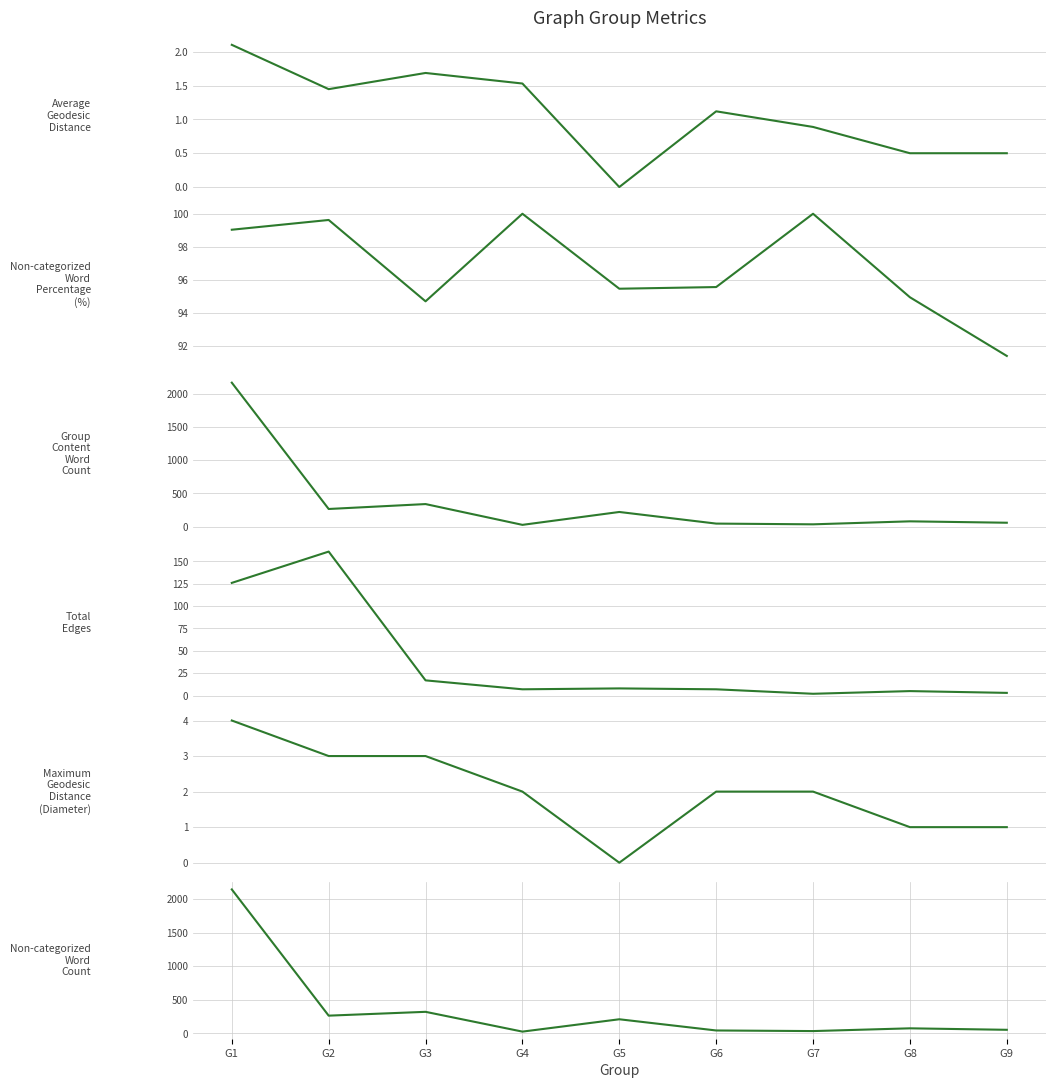

True or false: Average Geodesic Distance has a value of 0.5 at G8.

True